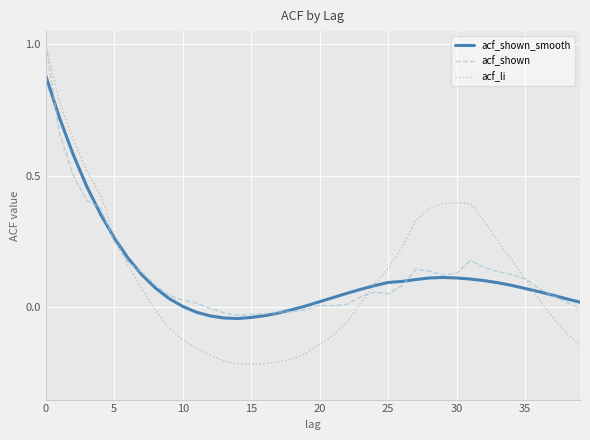

What is the greatest value displayed?

1.0